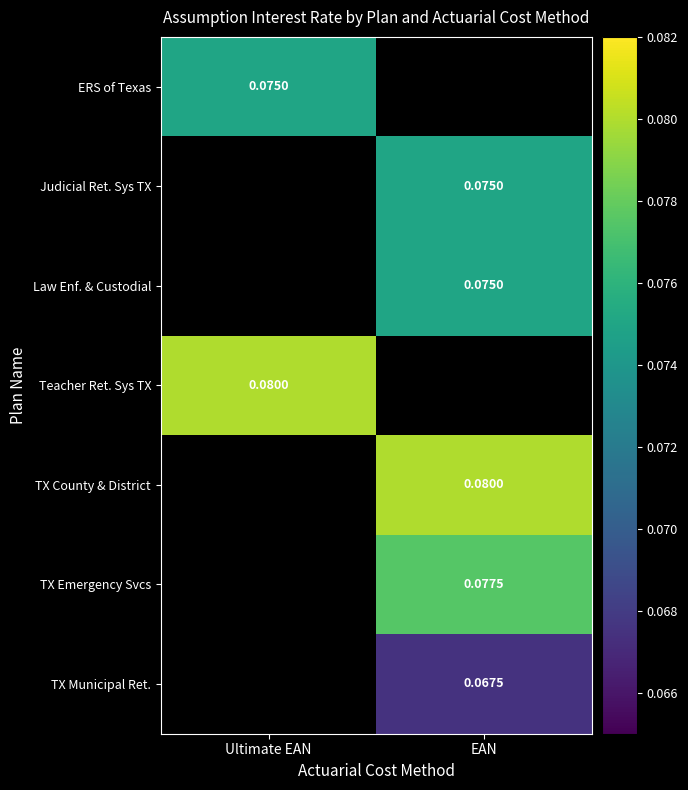

Is the value of TX Emergency Svcs at EAN greater than the value of Judicial Ret. Sys TX at EAN?

Yes